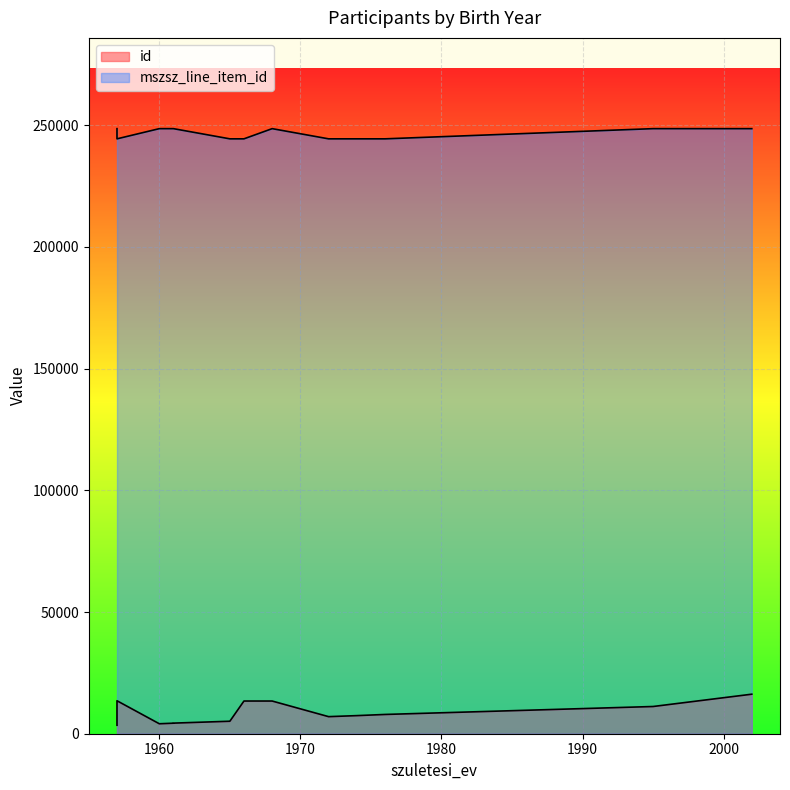

Does the chart display data point markers on the line(s)?

No